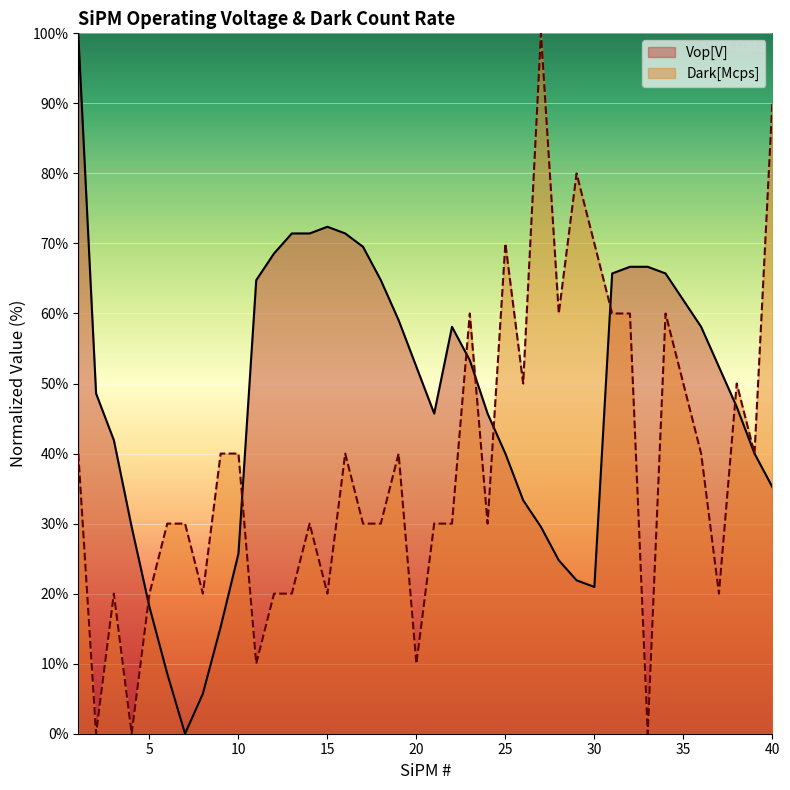

Between 1 and 10, which series saw the biggest shift?

Vop[V]